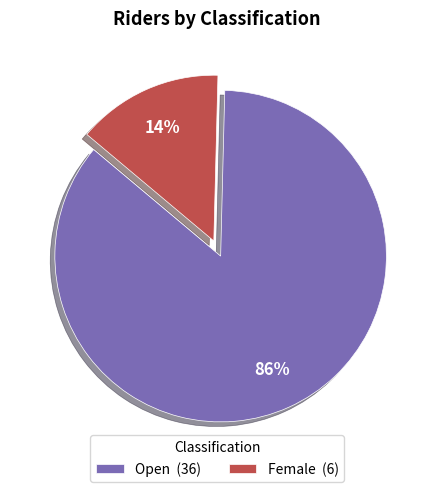

Which category accounts for the majority?

Open